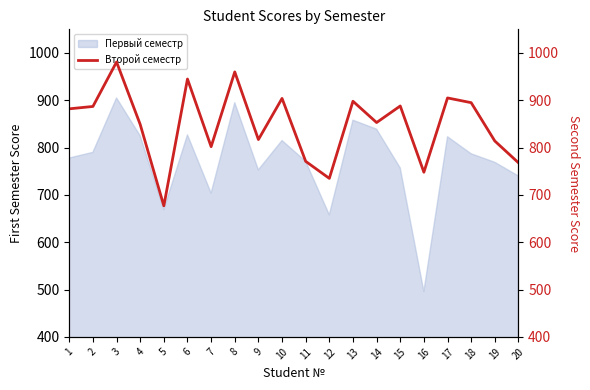

How many points are higher than both their immediate neighbors (excluding endpoints)?

7